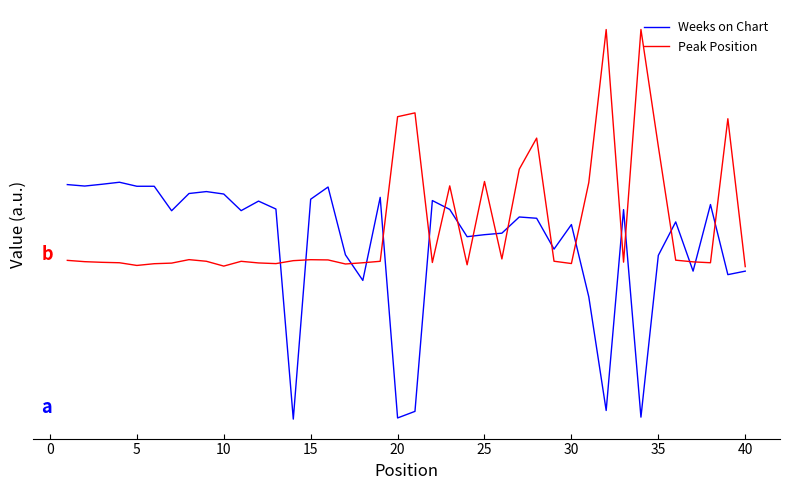

Does the chart display data point markers on the line(s)?

No